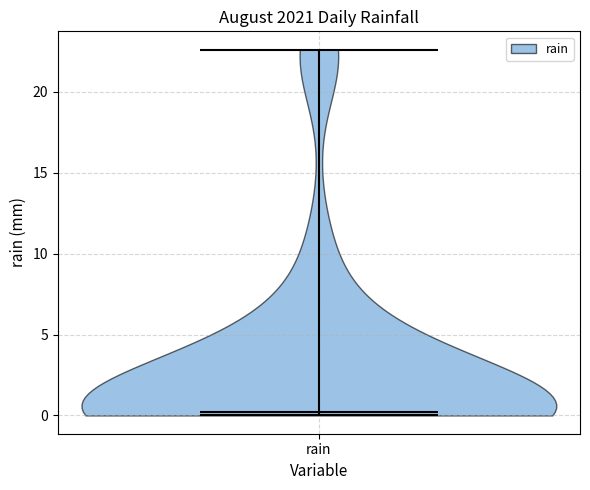

Read this violin plot against the y-axis: where its median line is, and the lowest and highest points the violin reaches. The values are not printed on the chart, so give them approximately, as read against the axis.

median line 0.0, lowest point 0.0, highest point 22.5